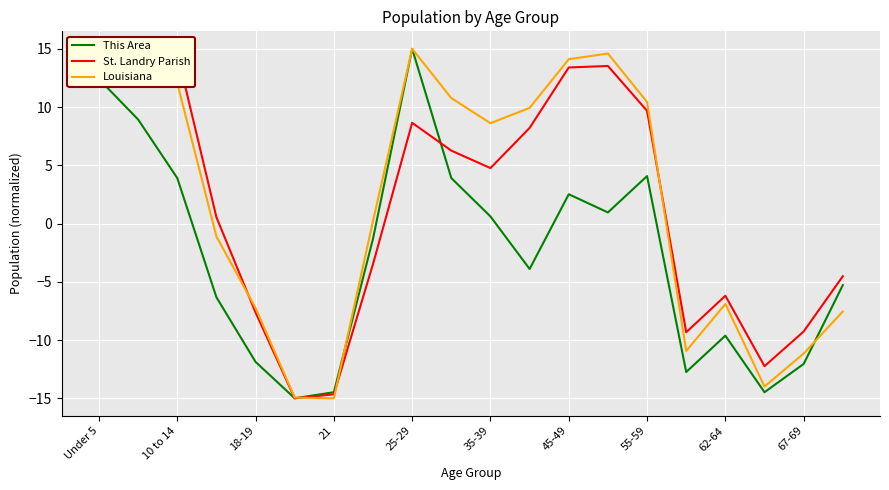

The value of This Area at 18-19 is -11.9. True or false?

True